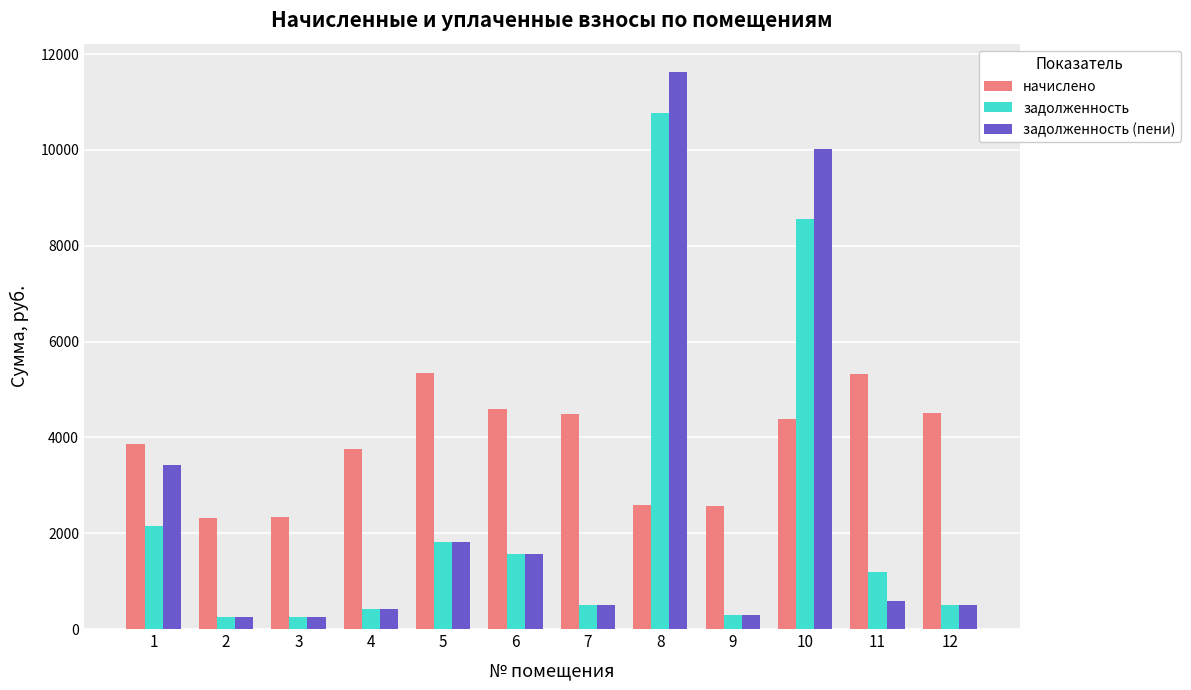

Which series has the largest total across all categories?

начислено